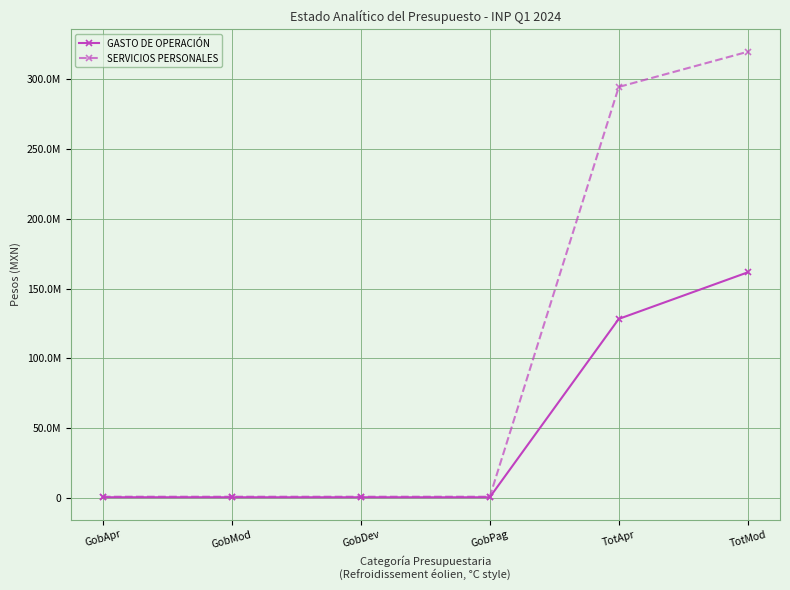

What is the average value of the SERVICIOS PERSONALES series?

102976824.4